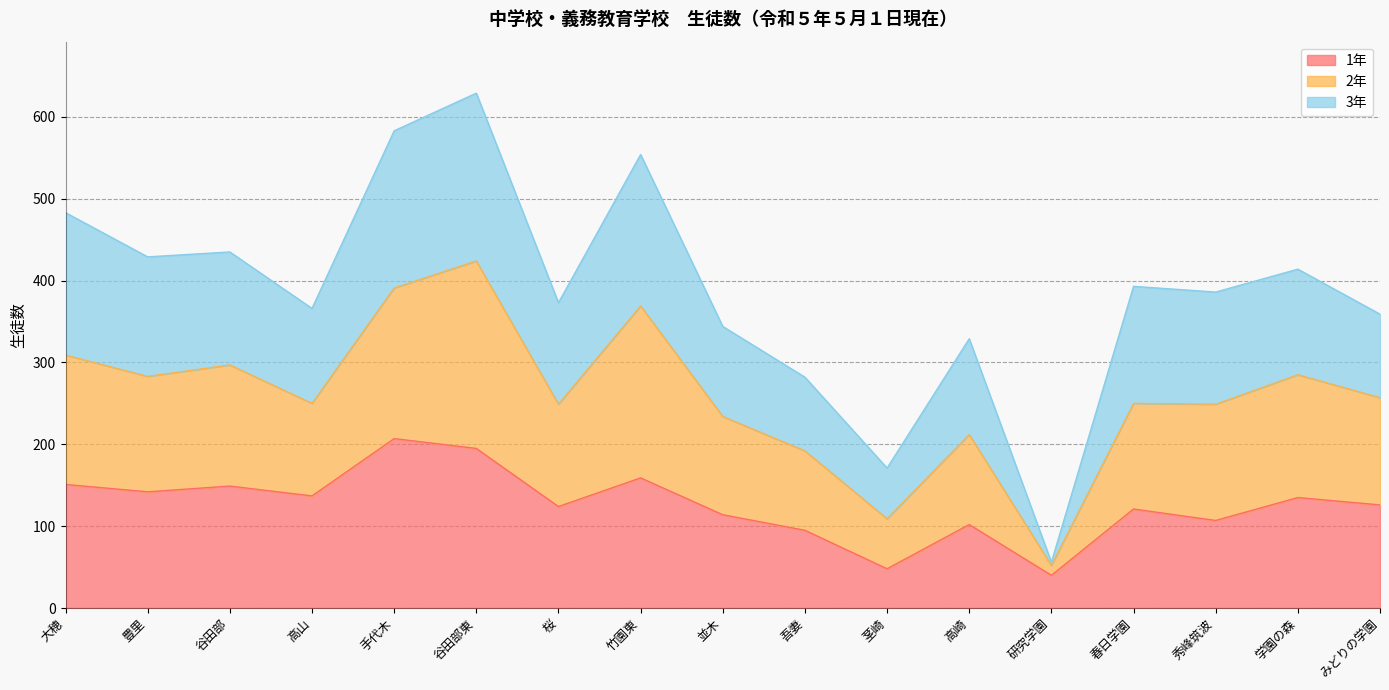

The 1年 series shows 102 at 高崎. True or false?

True